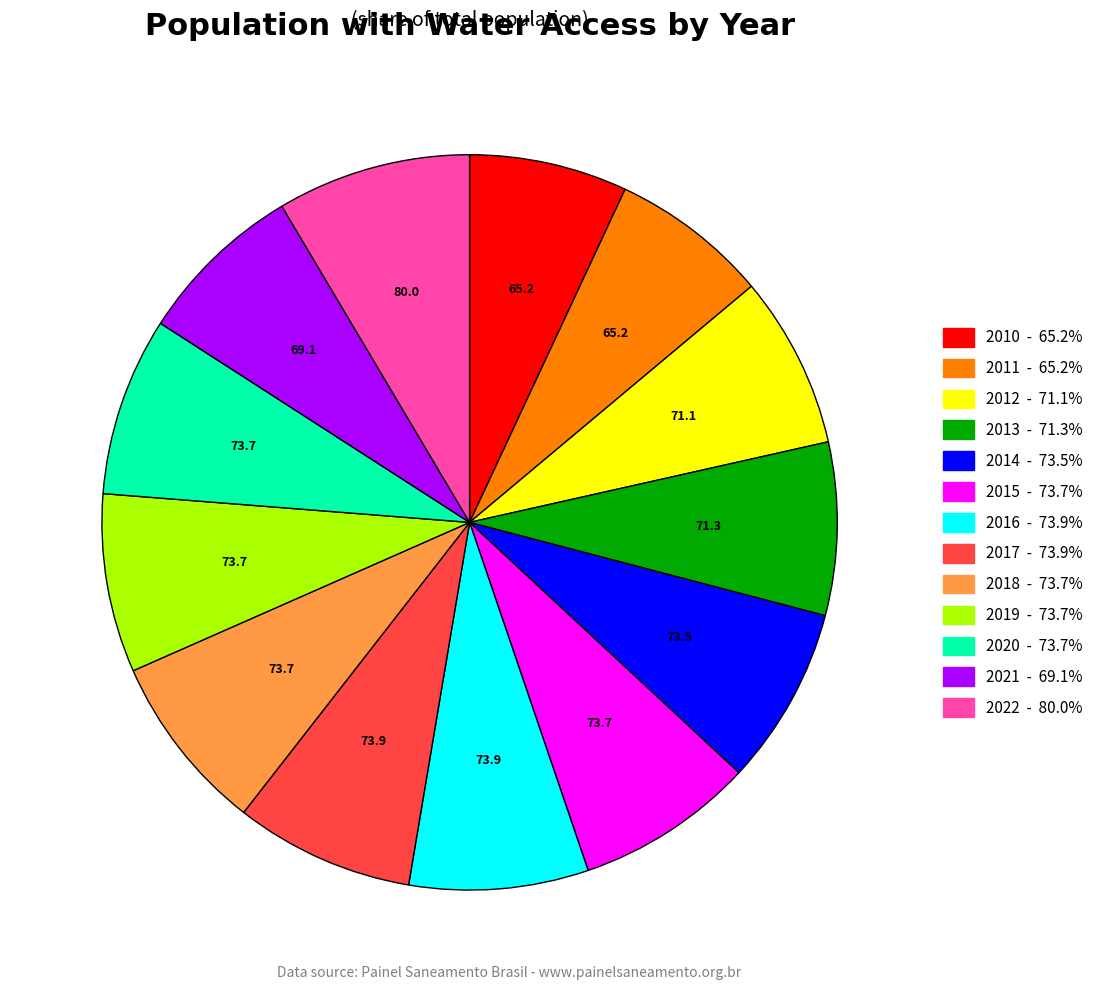

Count the number of slices in the pie.

13